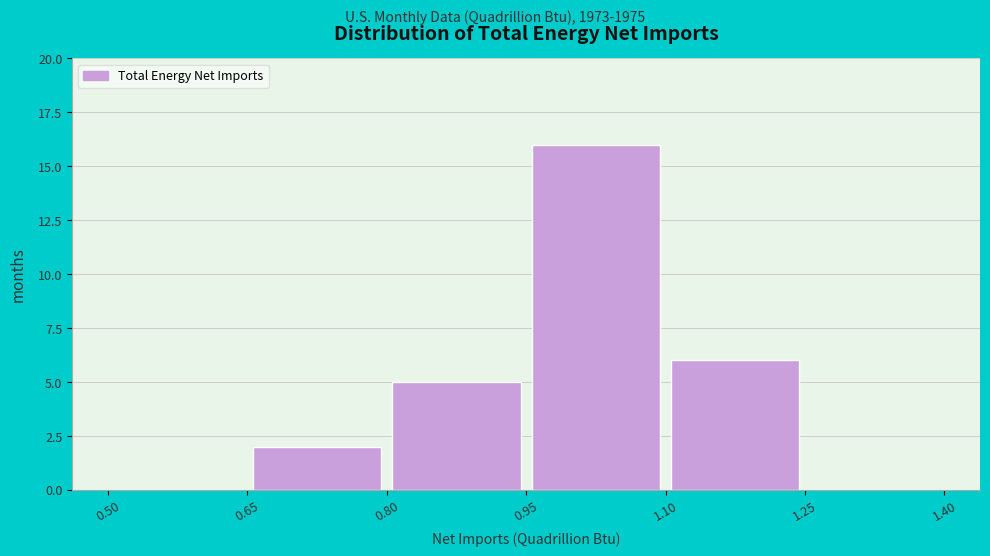

Reading left to right, list every bar in this chart as the range it spans on the x-axis followed by its height. The values are not printed on the chart, so give them approximately, as read against the axis.

0.50 to 0.65: 0
0.65 to 0.80: 2
0.80 to 0.95: 5
0.95 to 1.10: 16
1.10 to 1.25: 6
1.25 to 1.40: 0